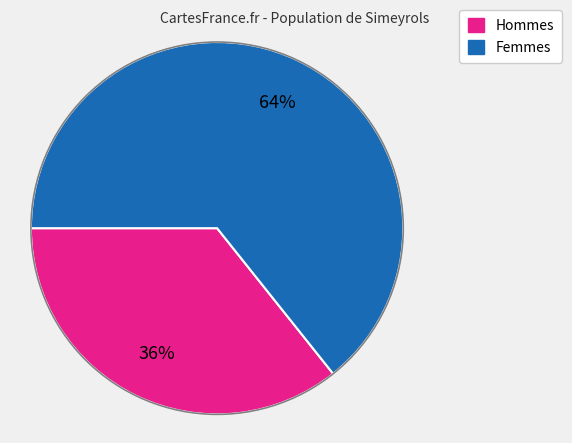

Do Hommes and Femmes together represent more than half of the pie?

Yes